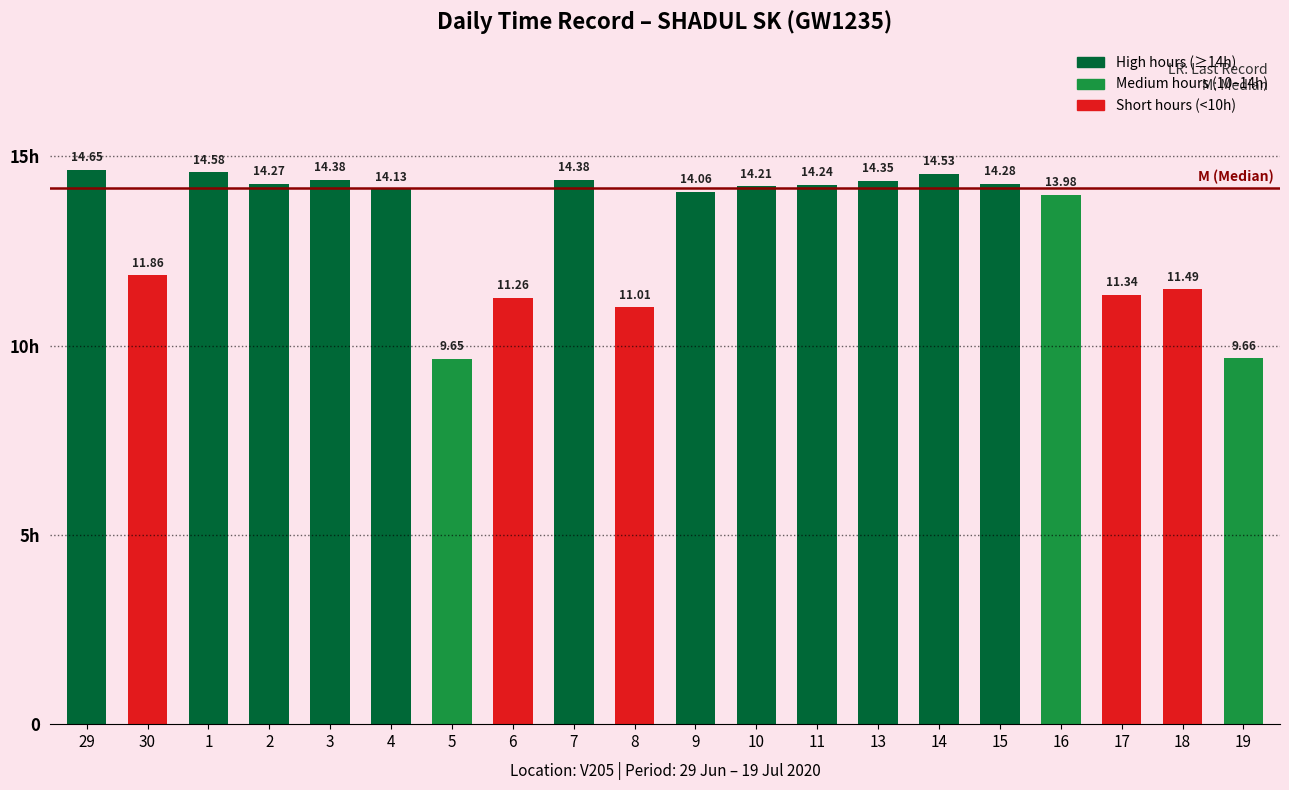

Does the chart contain any negative values?

No